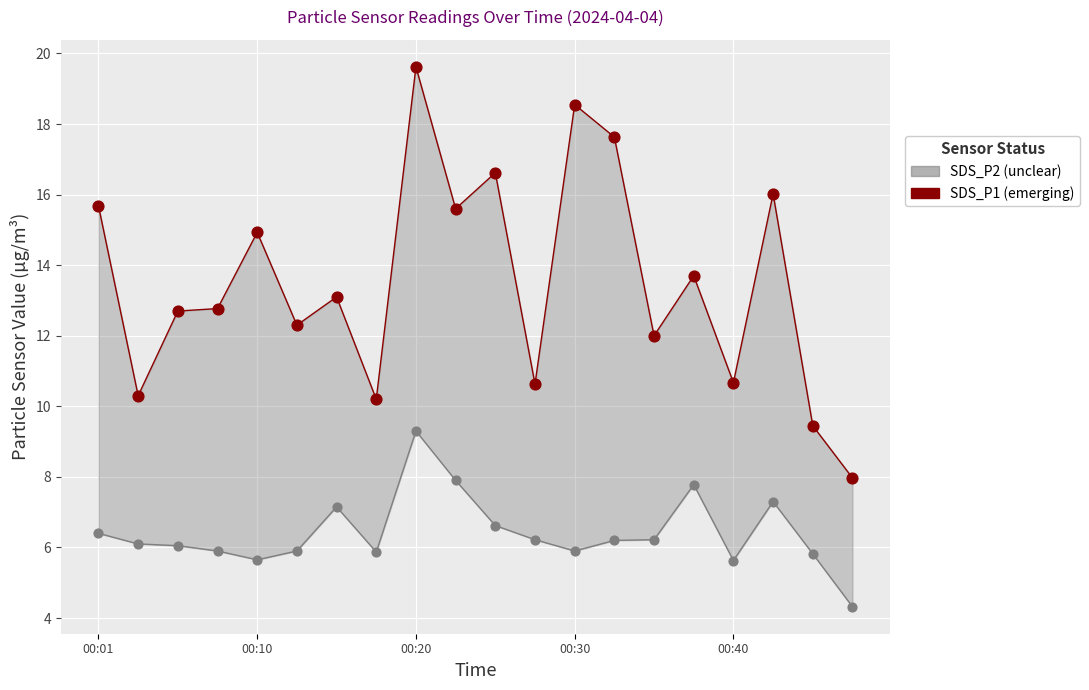

Which series has the widest spread of Y values?

SDS_P1 (emerging)